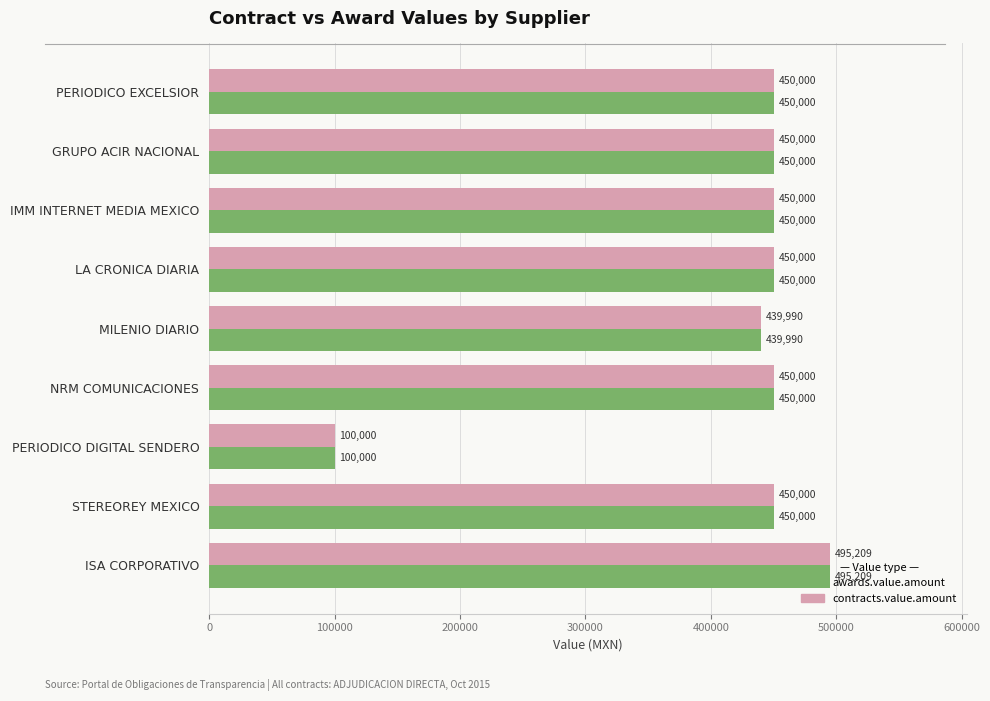

What is the sum of the awards.value.amount values at PERIODICO DIGITAL SENDERO and GRUPO ACIR NACIONAL?

550000.0